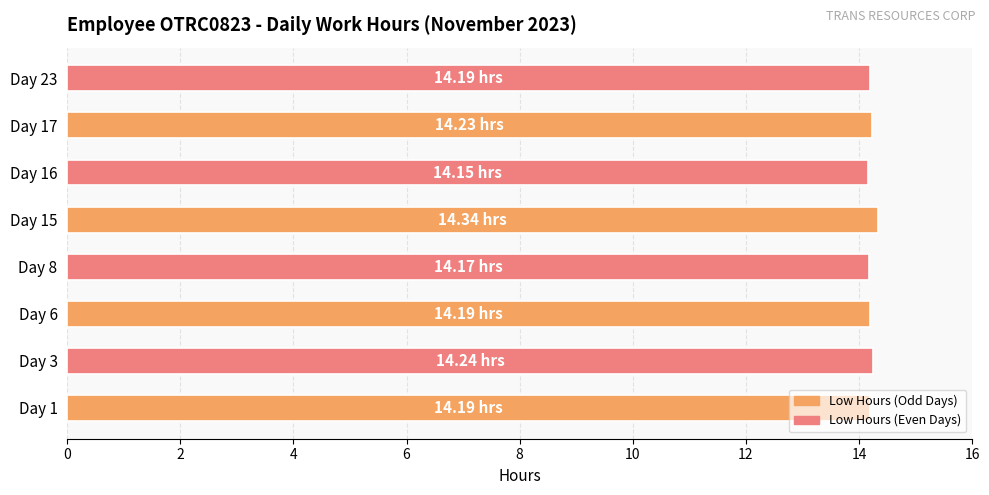

What is the sum of all values?

113.7